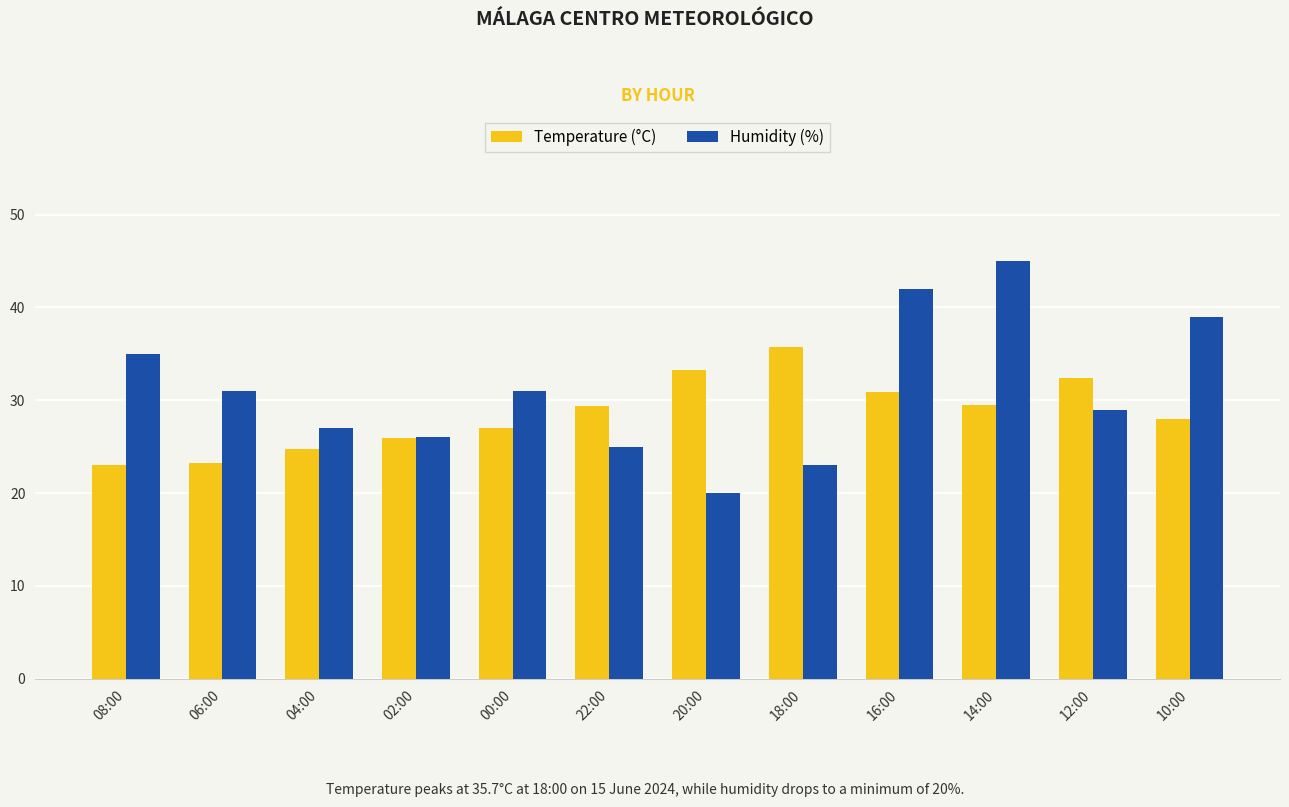

At which category does the chart reach its minimum across all series?

20:00